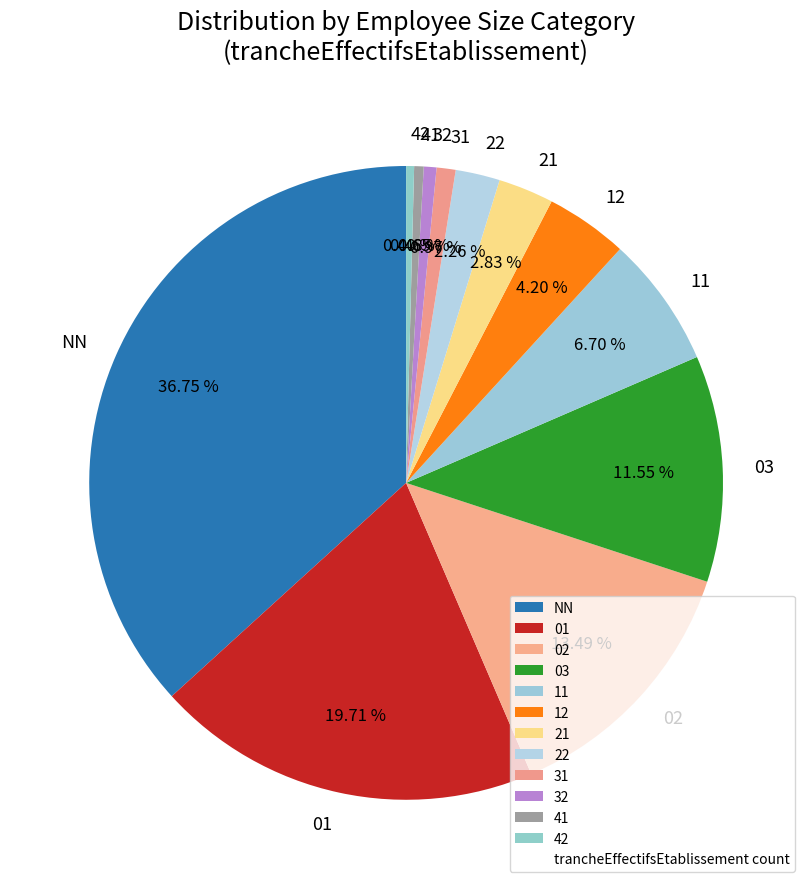

Which category has the biggest portion of the pie?

NN